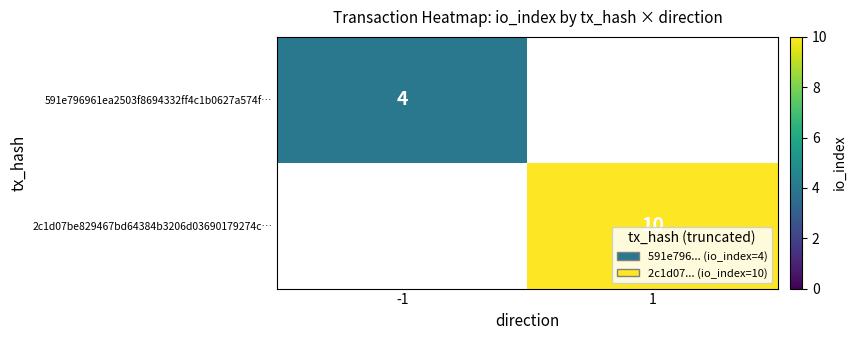

How many categories are shown in the chart?

2